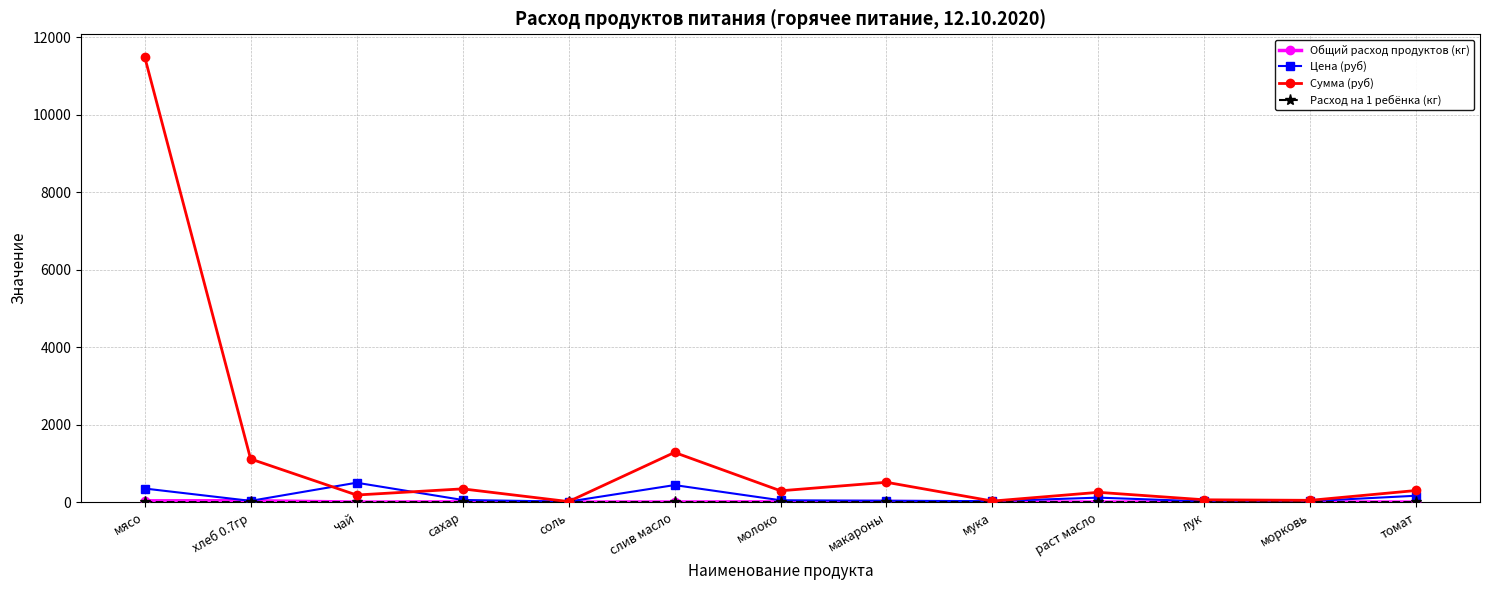

What is the difference between the maximum and minimum values in the Сумма (руб) series?

11484.4